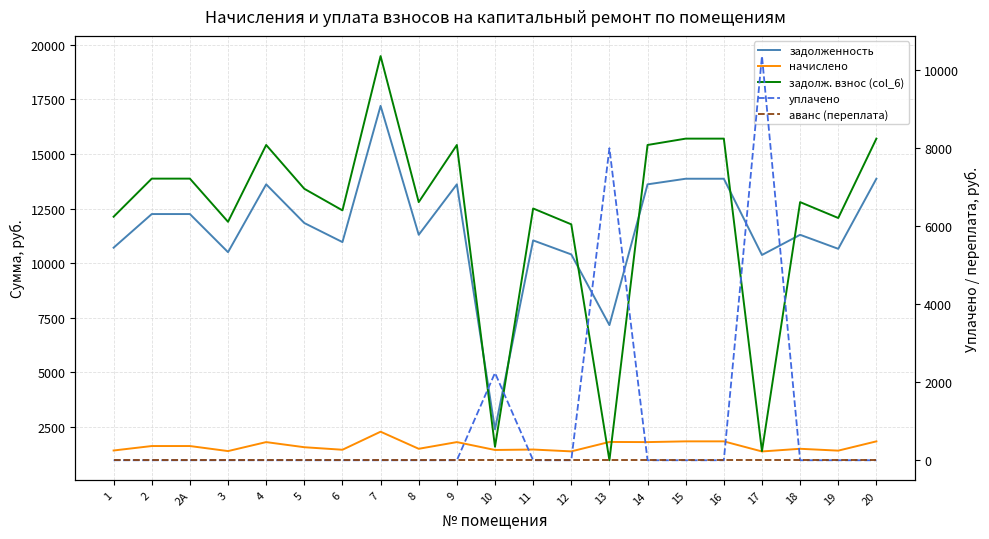

What are all the series names shown in the legend?

задолженность, начислено, задолж. взнос (col_6), уплачено, аванс (переплата)